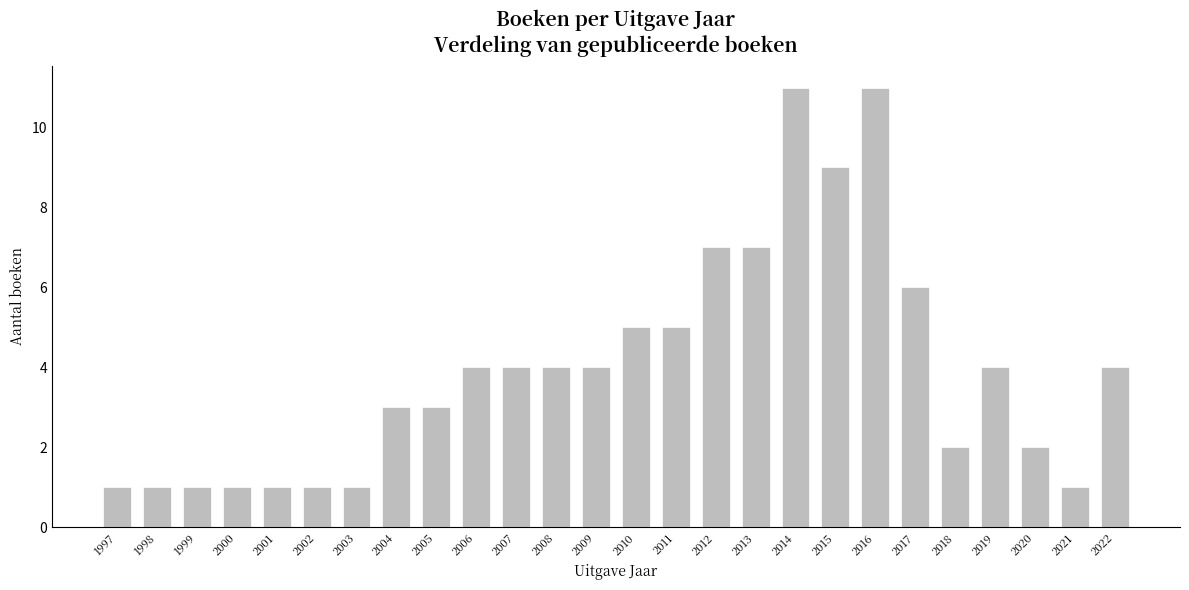

Reading right to left, extract all data points from this chart.

4	1	2	4	2	6	11	9	11	7	7	5	5	4	4	4	4	3	3	1	1	1	1	1	1	1